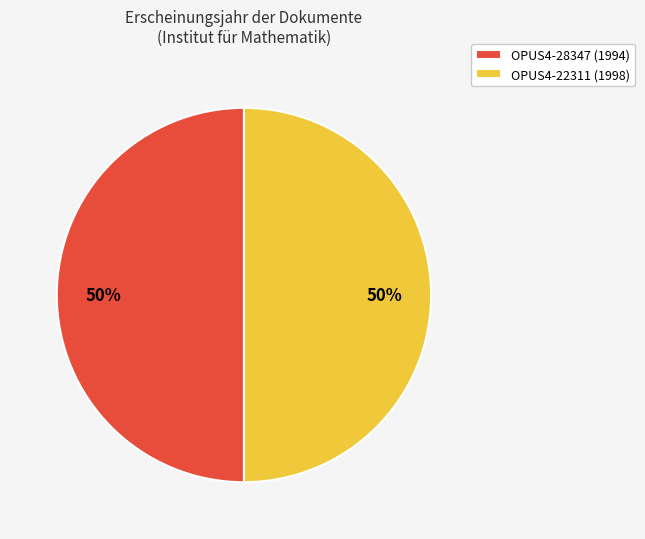

To the nearest percent, what is the average slice percentage?

50%